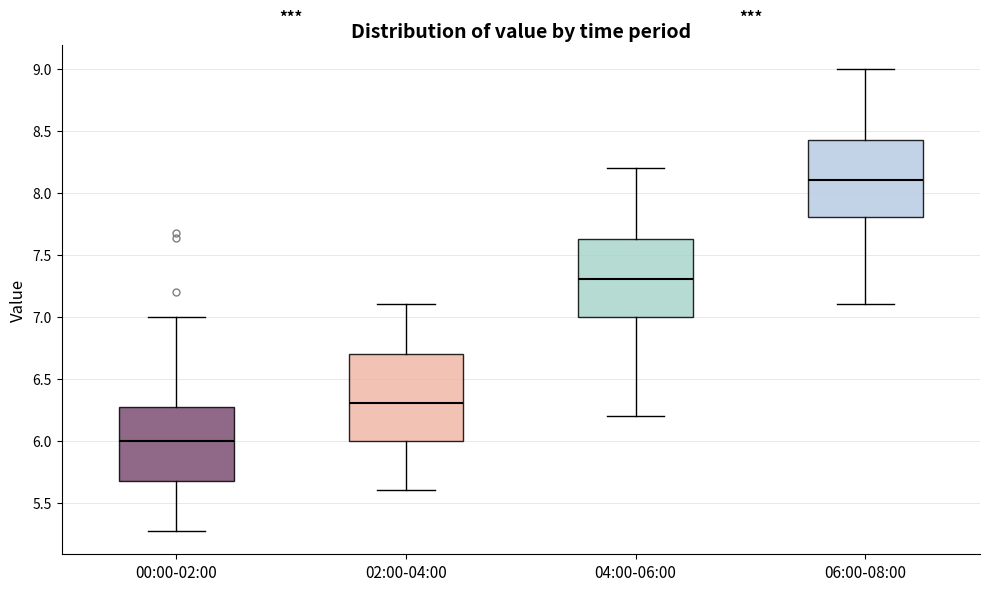

Where is the upper edge of the box for 00:00-02:00 on the y-axis? The values are not printed on the chart, so give them approximately, as read against the axis.

6.25